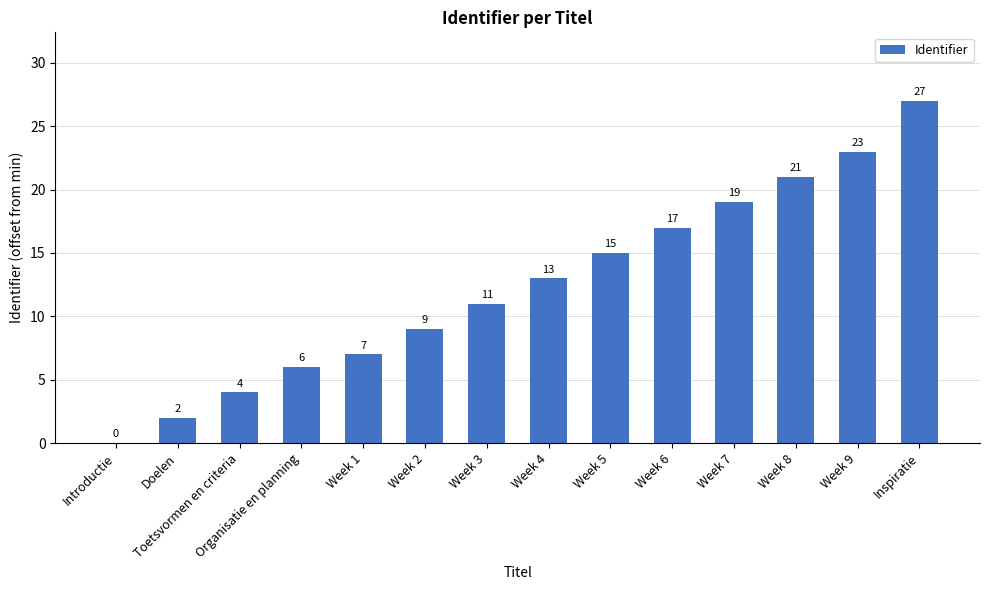

What is the sum of all values?

174